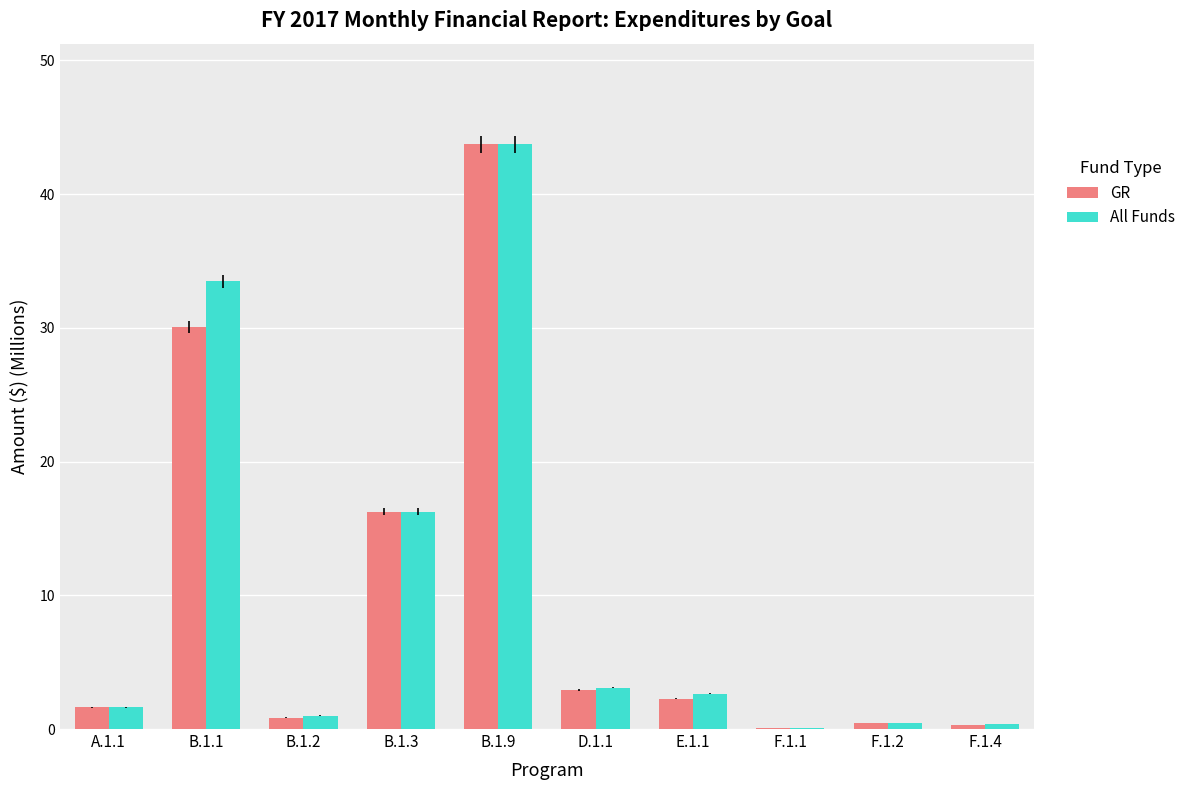

Which series changed the most between B.1.2 and B.1.9?

GR